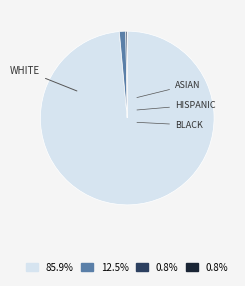

Is there any slice that represents more than half of the pie?

Yes